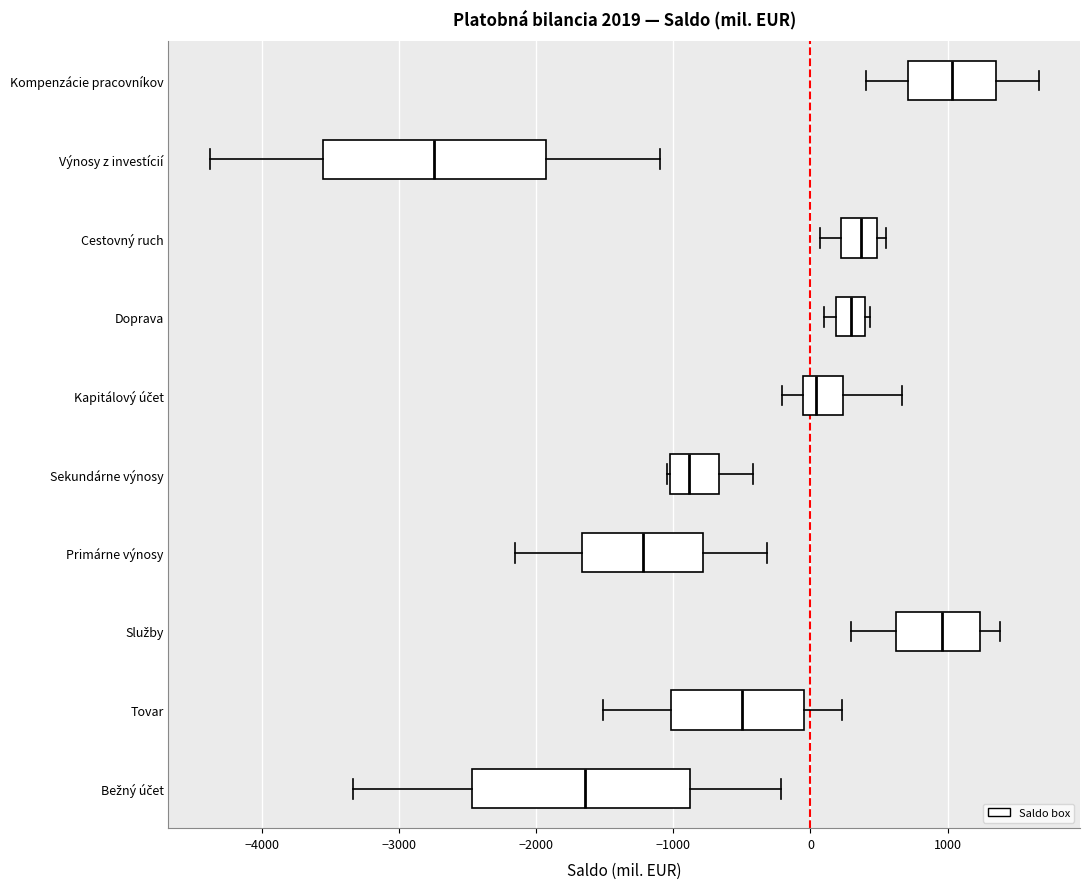

Reading bottom to top, read every box against the x-axis: the position of its median line, the range the box covers, and the ends of its whiskers. The values are not printed on the chart, so give them approximately, as read against the axis.

Bežný účet: median -1600, box -2500 to -900, whiskers -3300 to -200
Tovar: median -500, box -1000 to 0, whiskers -1500 to 200
Služby: median 1000, box 600 to 1200, whiskers 300 to 1400
Primárne výnosy: median -1200, box -1700 to -800, whiskers -2200 to -300
Sekundárne výnosy: median -900, box -1000 to -700, whiskers -1000 to -400
Kapitálový účet: median 0, box -100 to 200, whiskers -200 to 700
Doprava: median 300, box 200 to 400, whiskers 100 to 400 (just right of the box's right edge)
Cestovný ruch: median 400, box 200 to 500, whiskers 100 to 500 (just right of the box's right edge)
Výnosy z investícií: median -2700, box -3600 to -1900, whiskers -4400 to -1100
Kompenzácie pracovníkov: median 1000, box 700 to 1300, whiskers 400 to 1700